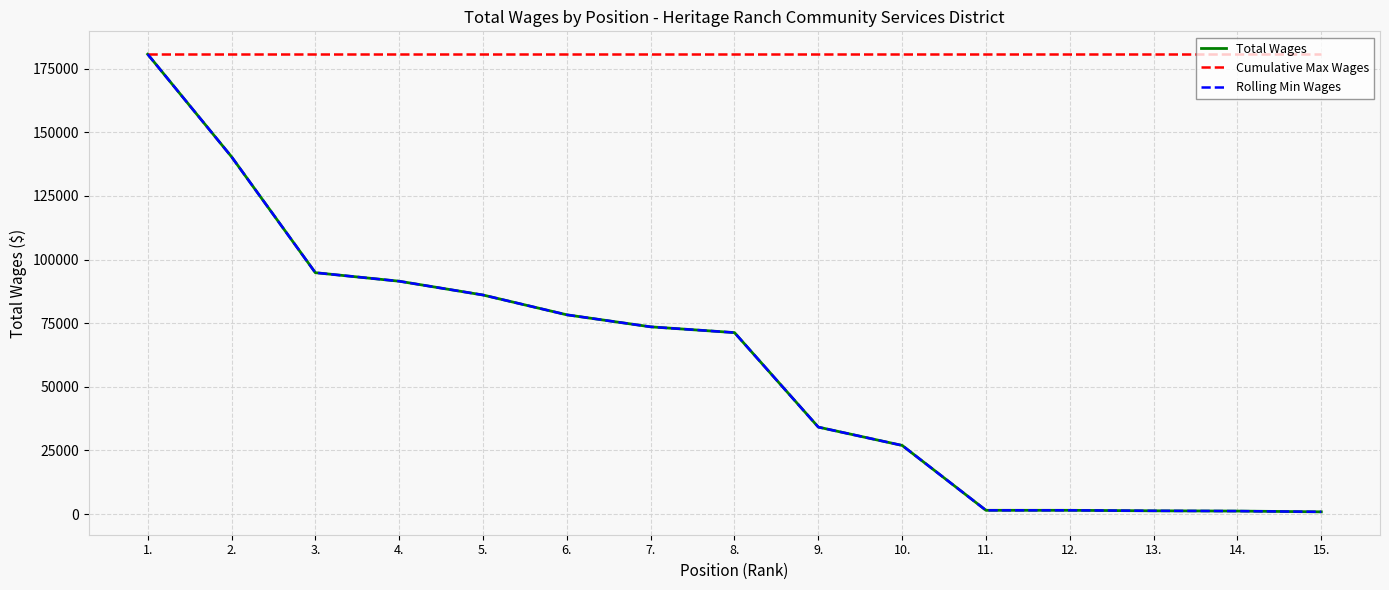

Does the chart have visible grid lines?

Yes